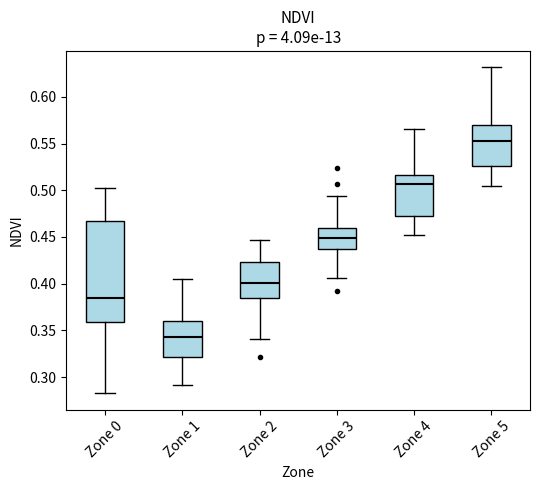

Which box's median line is the lowest?

Zone 1